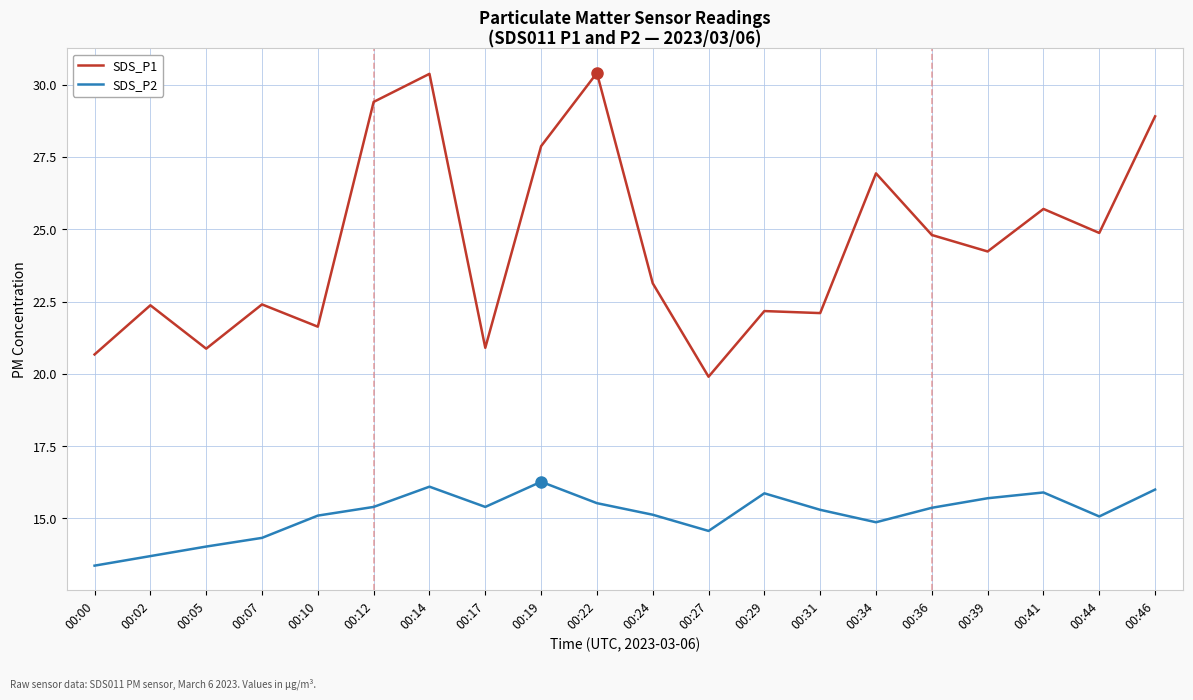

What is the average value of the SDS_P1 series?

24.5